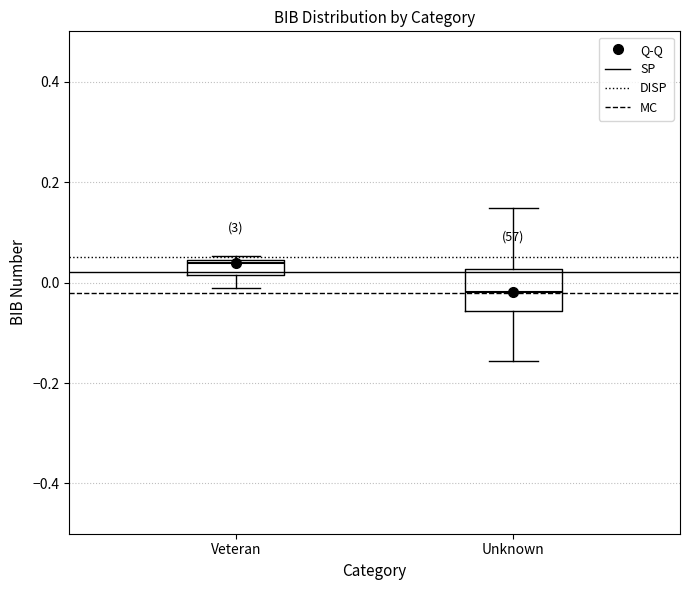

Comparing the boxes themselves (not the whiskers), which one is the tallest?

Unknown